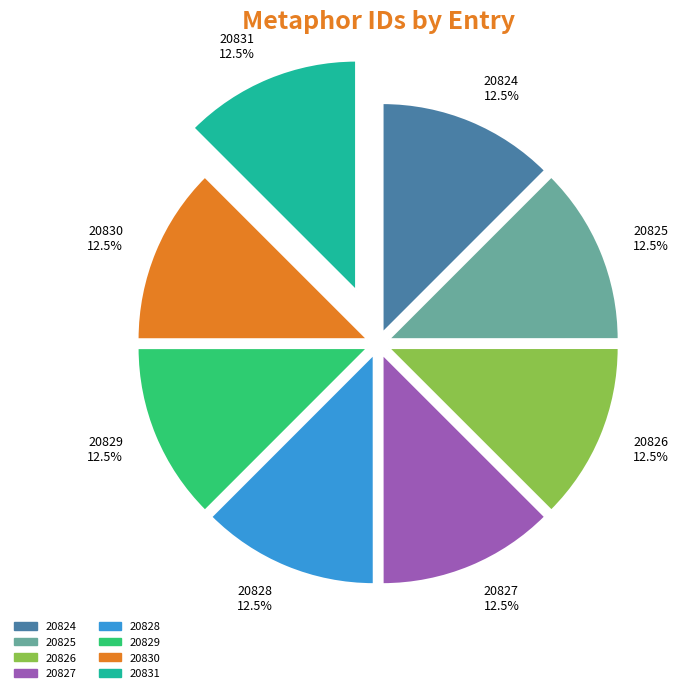

What is the ratio of the value at 20828 to the value at 20829?

1.0